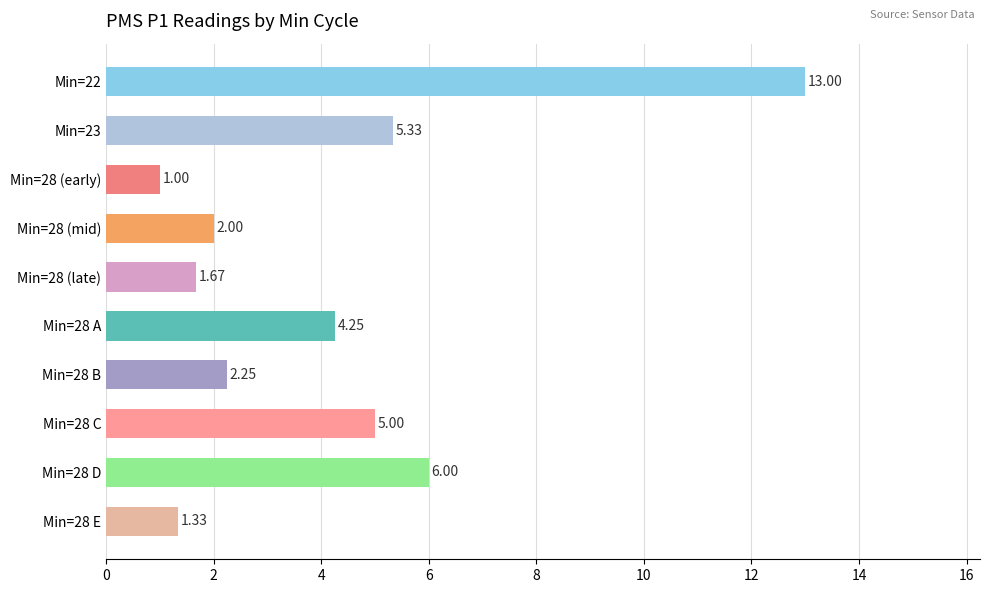

Count the number of data series in this chart.

1